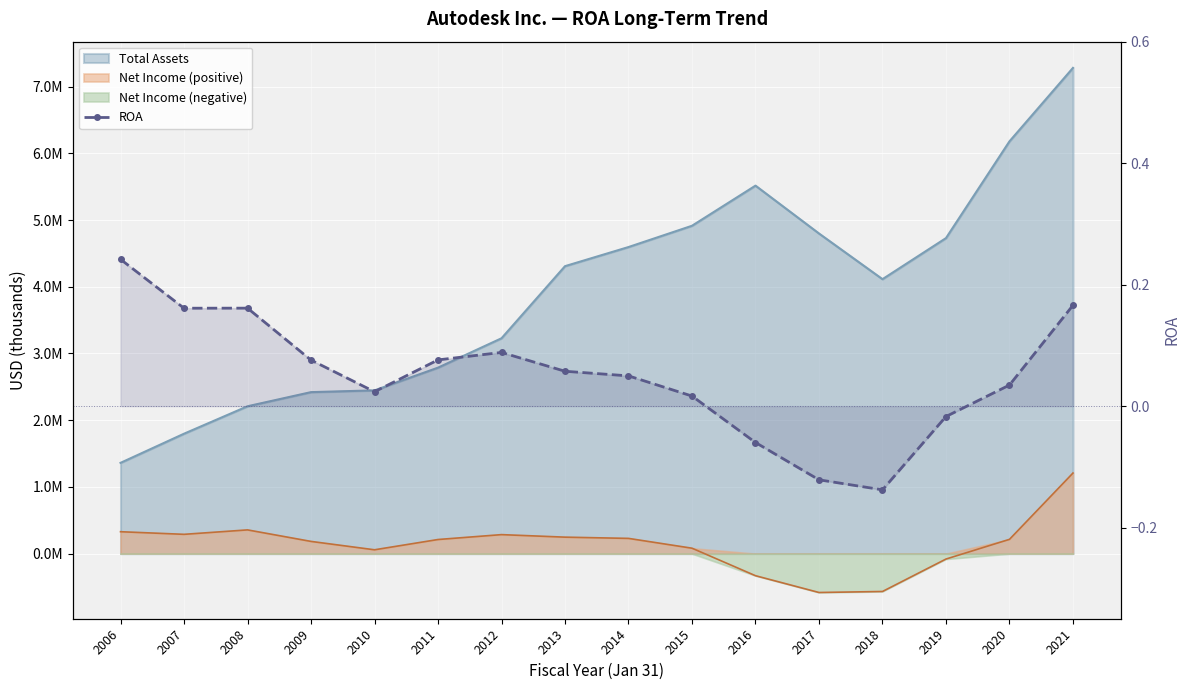

Reading left to right, what are all the values shown in this chart?

2006=0.2	2007=0.2	2008=0.2	2009=0.1	2010=0.0	2011=0.1	2012=0.1	2013=0.1	2014=0.0	2015=0.0	2016=-0.1	2017=-0.1	2018=-0.1	2019=-0.0	2020=0.0	2021=0.2